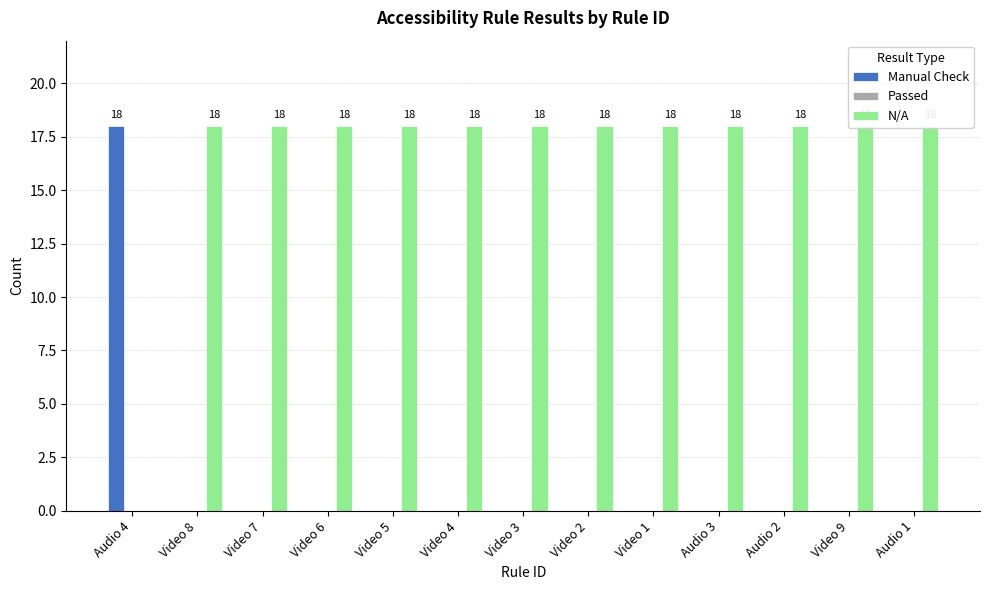

Between Video 5 and Video 9, which series saw the biggest shift?

Manual Check